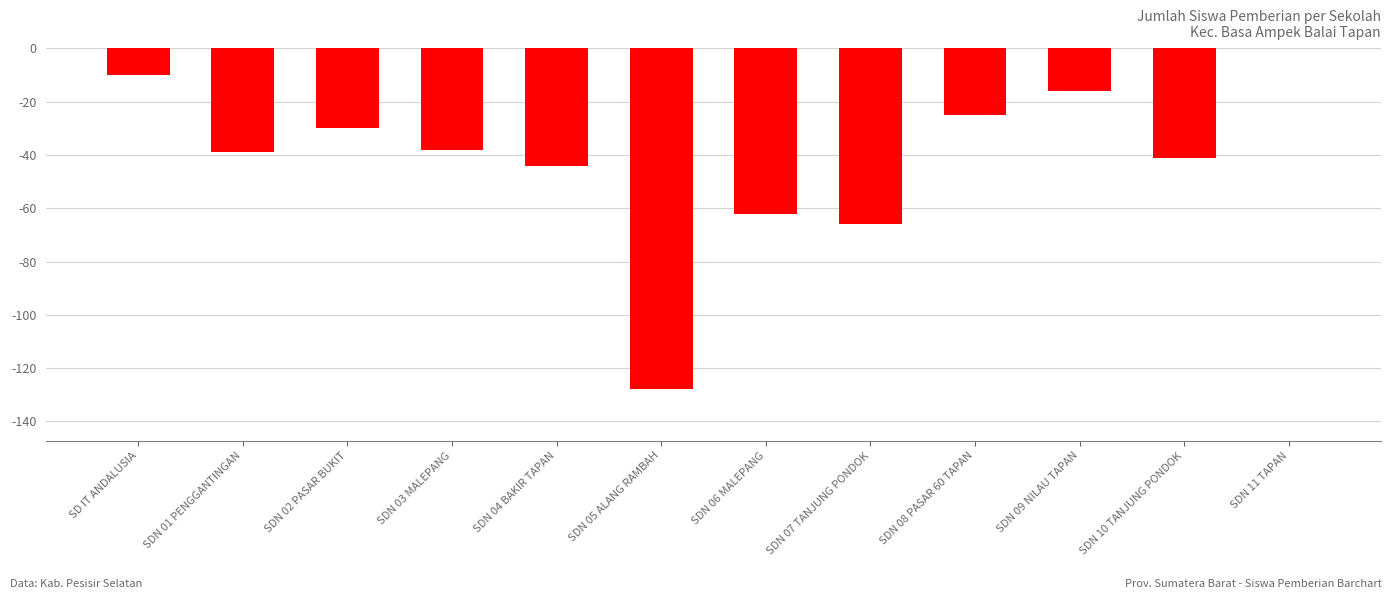

Read the value at SDN 02 PASAR BUKIT.

-30